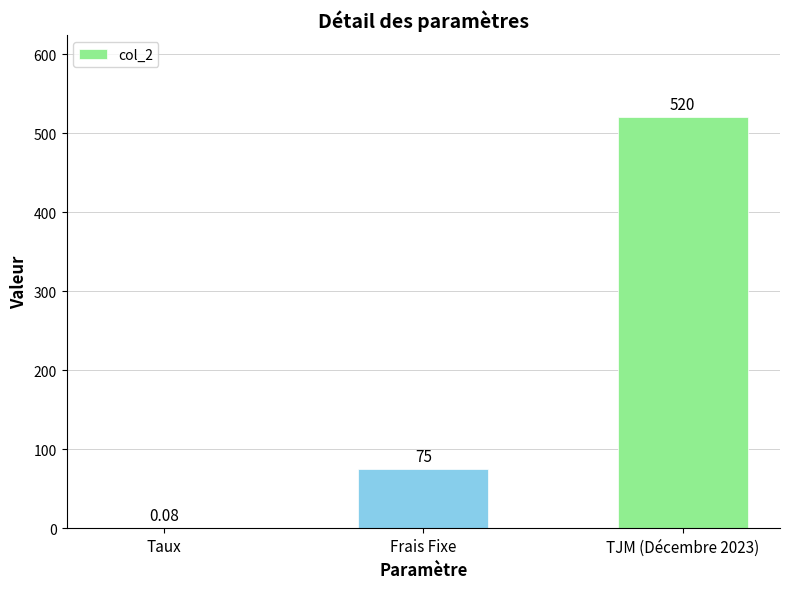

Are the bars horizontal?

No